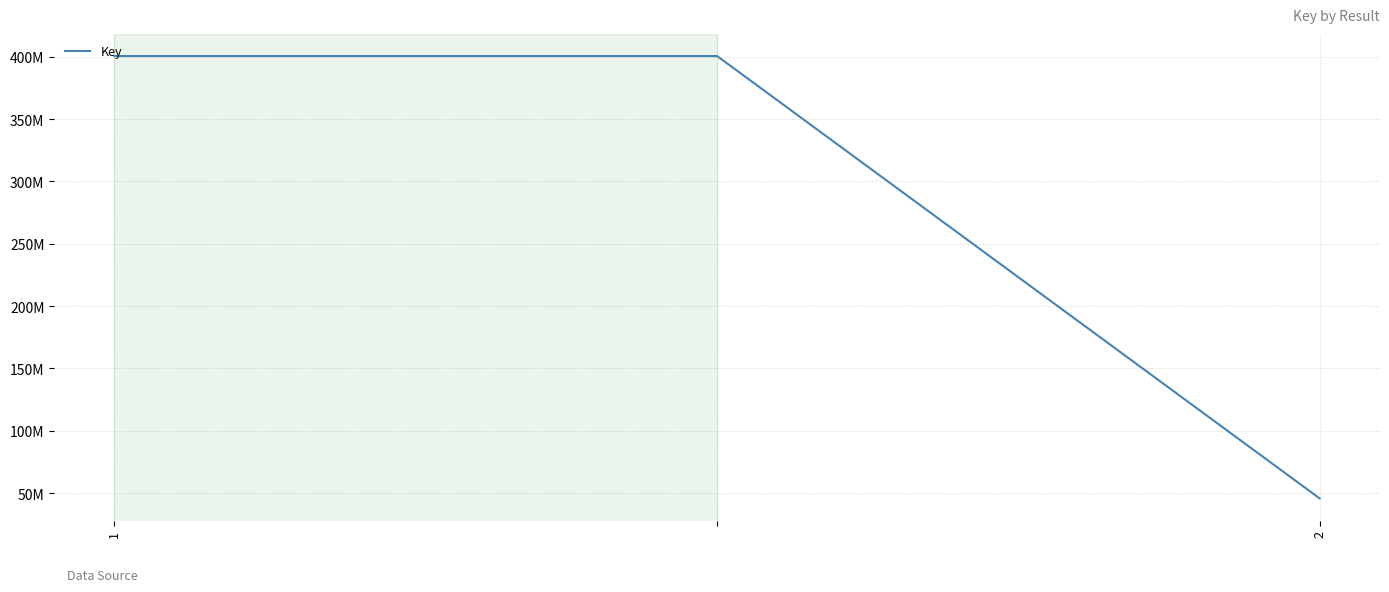

What is the value of the 2nd point from the left?

400626229